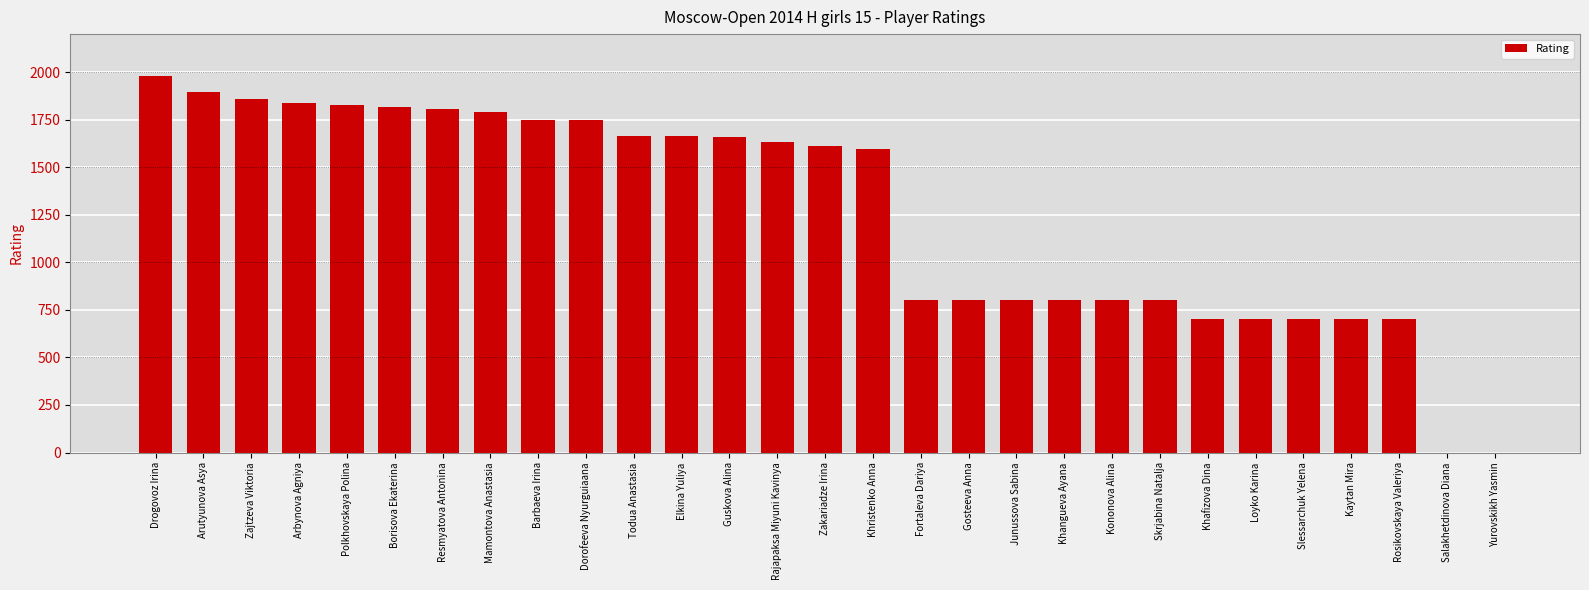

What is the ratio of the value at Resmyatova Antonina to the value at Barbaeva Irina?

1.0